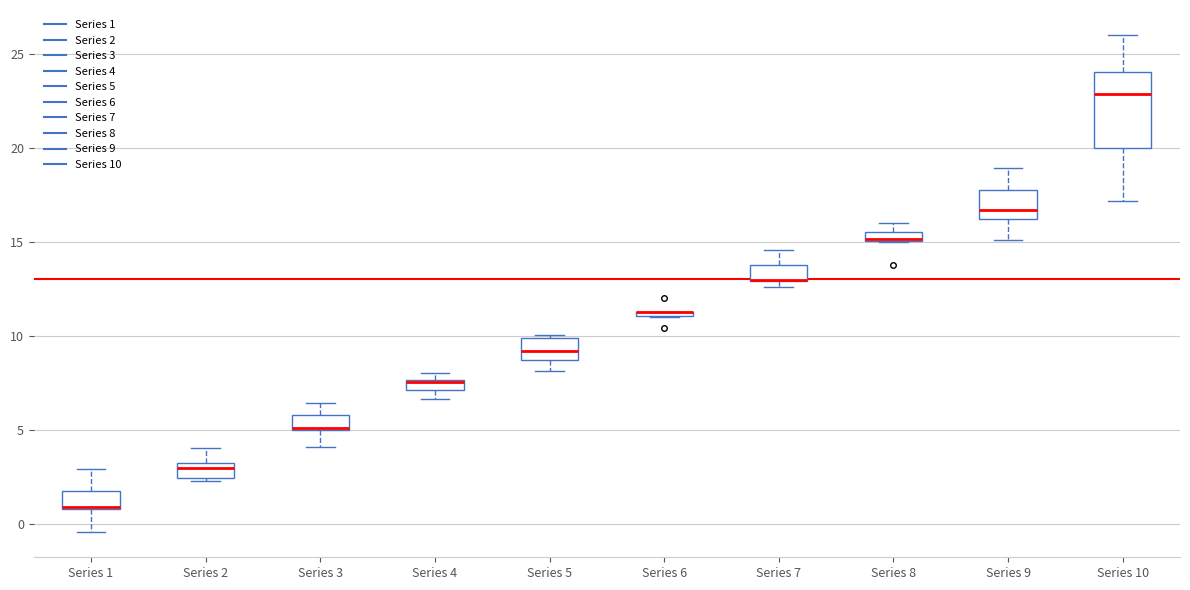

Comparing the boxes themselves (not the whiskers), which one is the tallest?

Series 10